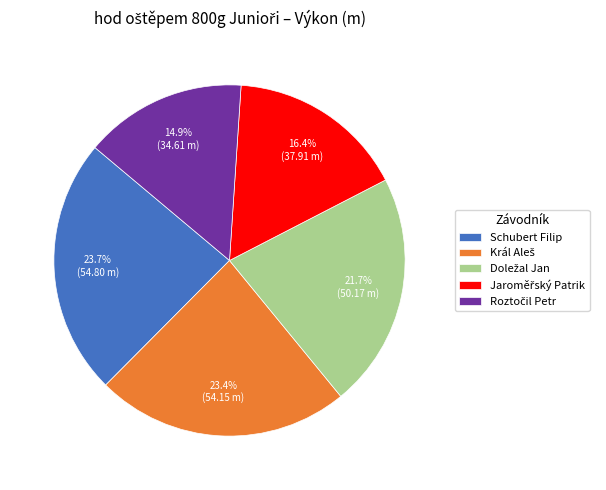

What percentage is NOT represented by Schubert Filip?

76.3%